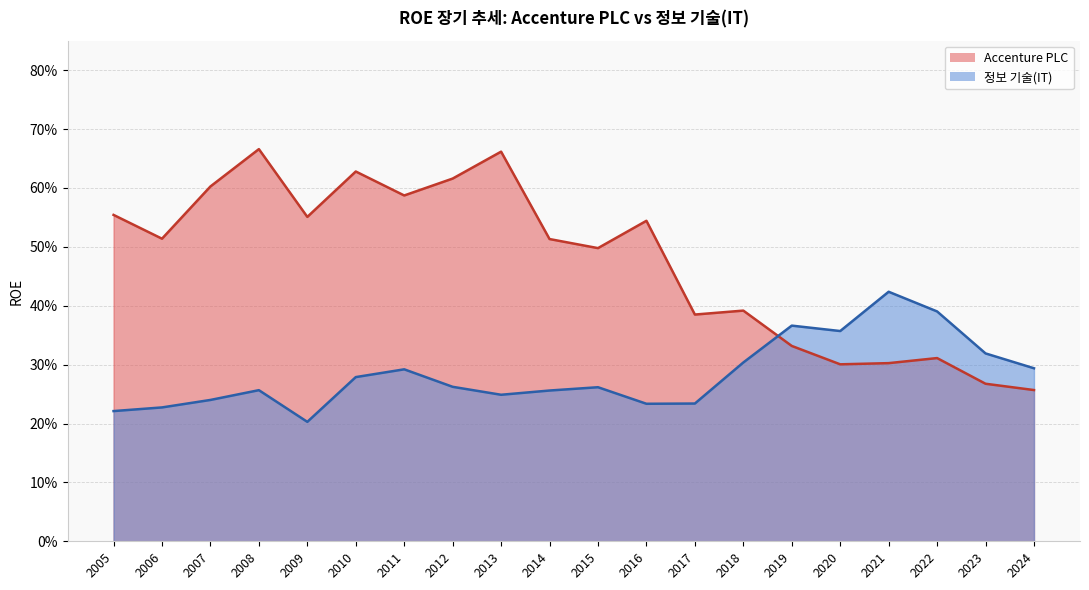

The 정보 기술(IT) series shows 0.4 at 2012. True or false?

False